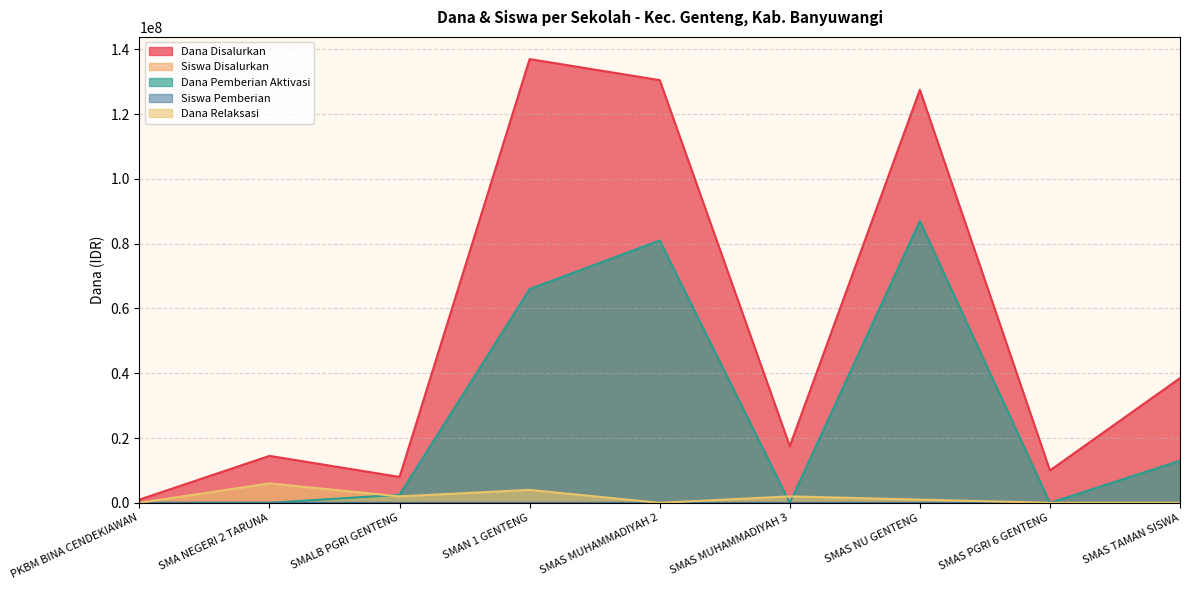

Reading left to right, what are all the values shown in this chart?

Dana Disalurkan: PKBM BINA CENDEKIAWAN=1000000	SMA NEGERI 2 TARUNA=14500000	SMALB PGRI GENTENG=8000000	SMAN 1 GENTENG=137000000	SMAS MUHAMMADIYAH 2=130500000	SMAS MUHAMMADIYAH 3=17500000	SMAS NU GENTENG=127500000	SMAS PGRI 6 GENTENG=10000000	SMAS TAMAN SISWA=38500000
Siswa Disalurkan: PKBM BINA CENDEKIAWAN=1	SMA NEGERI 2 TARUNA=15	SMALB PGRI GENTENG=9	SMAN 1 GENTENG=161	SMAS MUHAMMADIYAH 2=154	SMAS MUHAMMADIYAH 3=19	SMAS NU GENTENG=142	SMAS PGRI 6 GENTENG=14	SMAS TAMAN SISWA=47
Dana Pemberian Aktivasi: PKBM BINA CENDEKIAWAN=0	SMA NEGERI 2 TARUNA=0	SMALB PGRI GENTENG=2500000	SMAN 1 GENTENG=66000000	SMAS MUHAMMADIYAH 2=81000000	SMAS MUHAMMADIYAH 3=0	SMAS NU GENTENG=87000000	SMAS PGRI 6 GENTENG=0	SMAS TAMAN SISWA=13000000
Siswa Pemberian: PKBM BINA CENDEKIAWAN=1	SMA NEGERI 2 TARUNA=9	SMALB PGRI GENTENG=4	SMAN 1 GENTENG=90	SMAS MUHAMMADIYAH 2=69	SMAS MUHAMMADIYAH 3=17	SMAS NU GENTENG=54	SMAS PGRI 6 GENTENG=14	SMAS TAMAN SISWA=34
Dana Relaksasi: PKBM BINA CENDEKIAWAN=0	SMA NEGERI 2 TARUNA=6000000	SMALB PGRI GENTENG=2000000	SMAN 1 GENTENG=4000000	SMAS MUHAMMADIYAH 2=0	SMAS MUHAMMADIYAH 3=2000000	SMAS NU GENTENG=1000000	SMAS PGRI 6 GENTENG=0	SMAS TAMAN SISWA=0